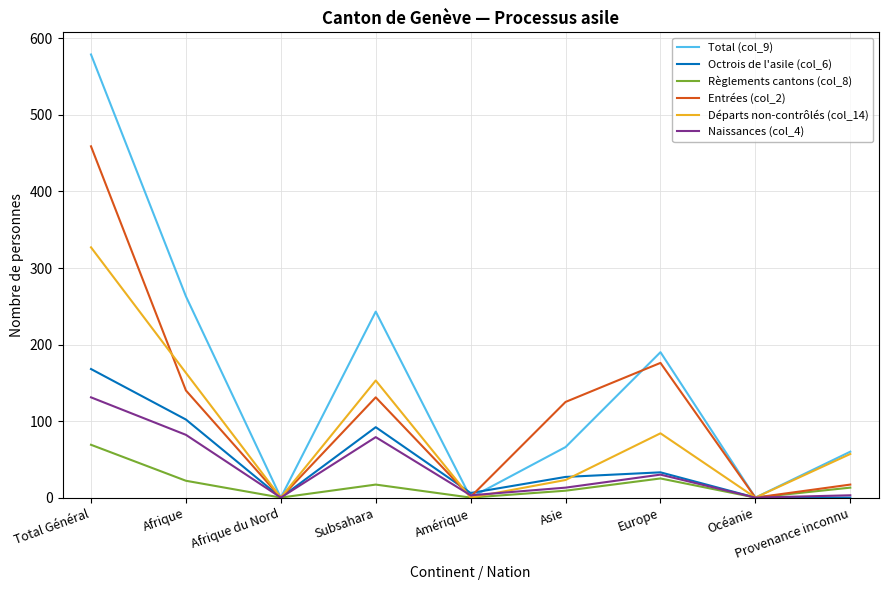

Is it true that Entrées (col_2) equals 0 at Océanie?

True